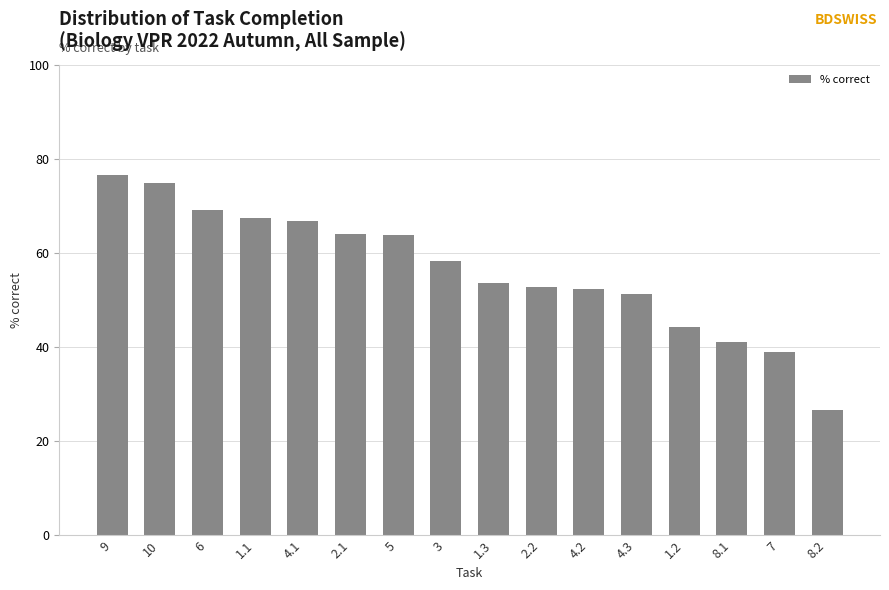

What is the average value?

56.4